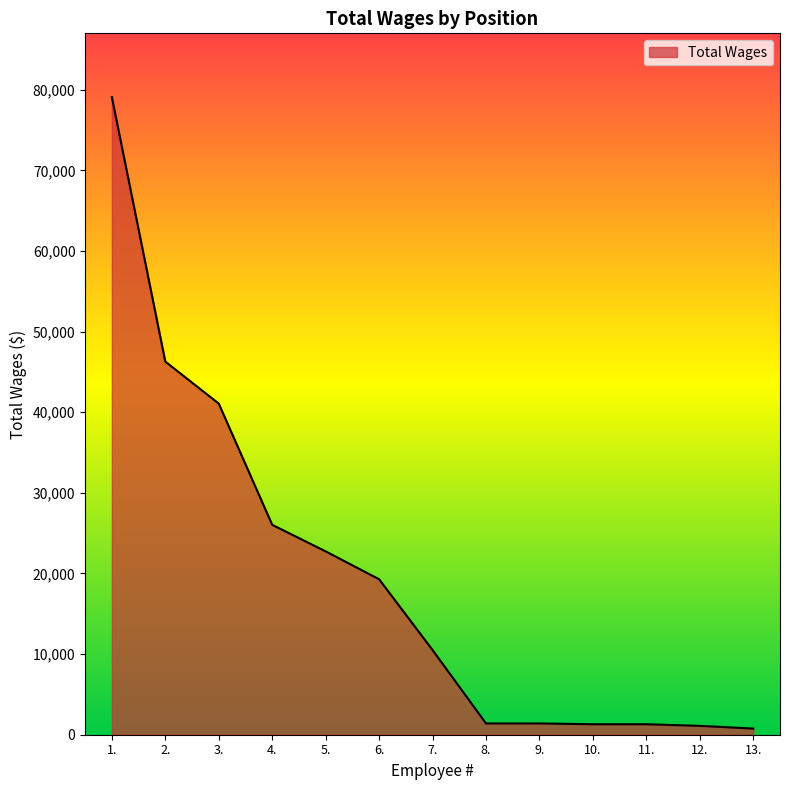

What is the greatest value displayed?

79088